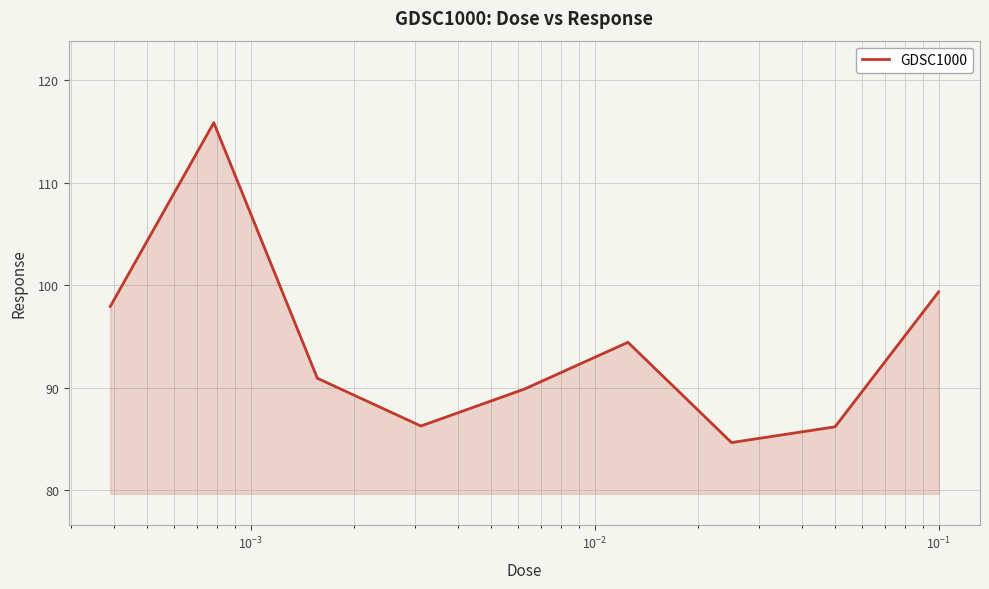

What is the difference between the maximum and minimum values?

31.2